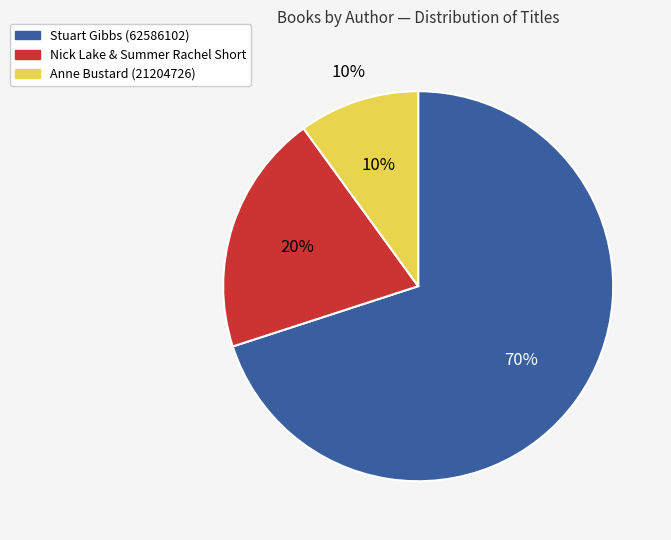

What percentage do Stuart Gibbs (62586102) and Other together represent?

80.0%